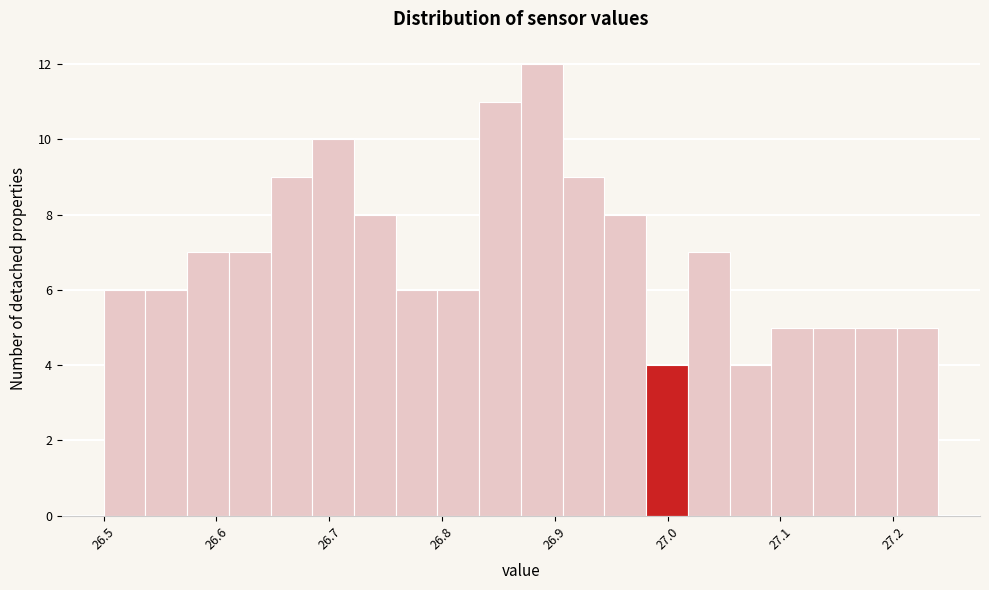

Read against the x-axis, roughly where is the centre of the tallest bar?

26.89